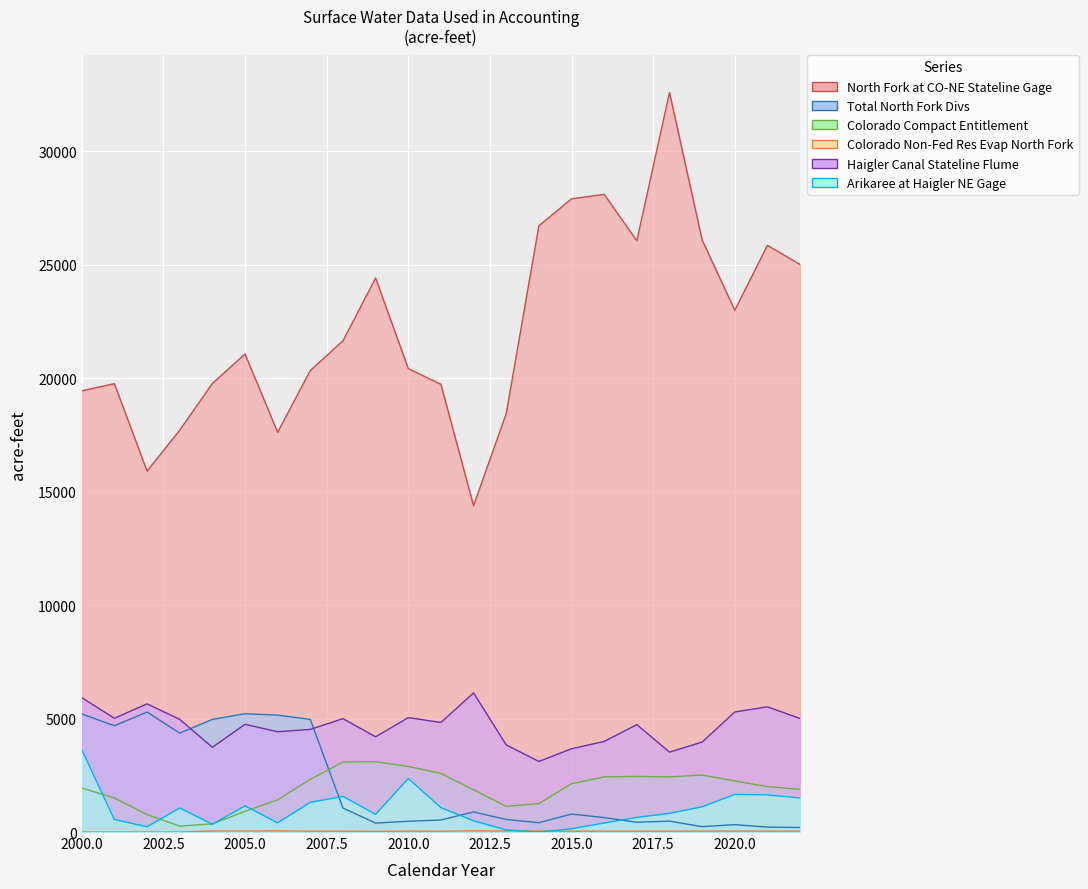

What is the total value across all series at 2003?

28343.0